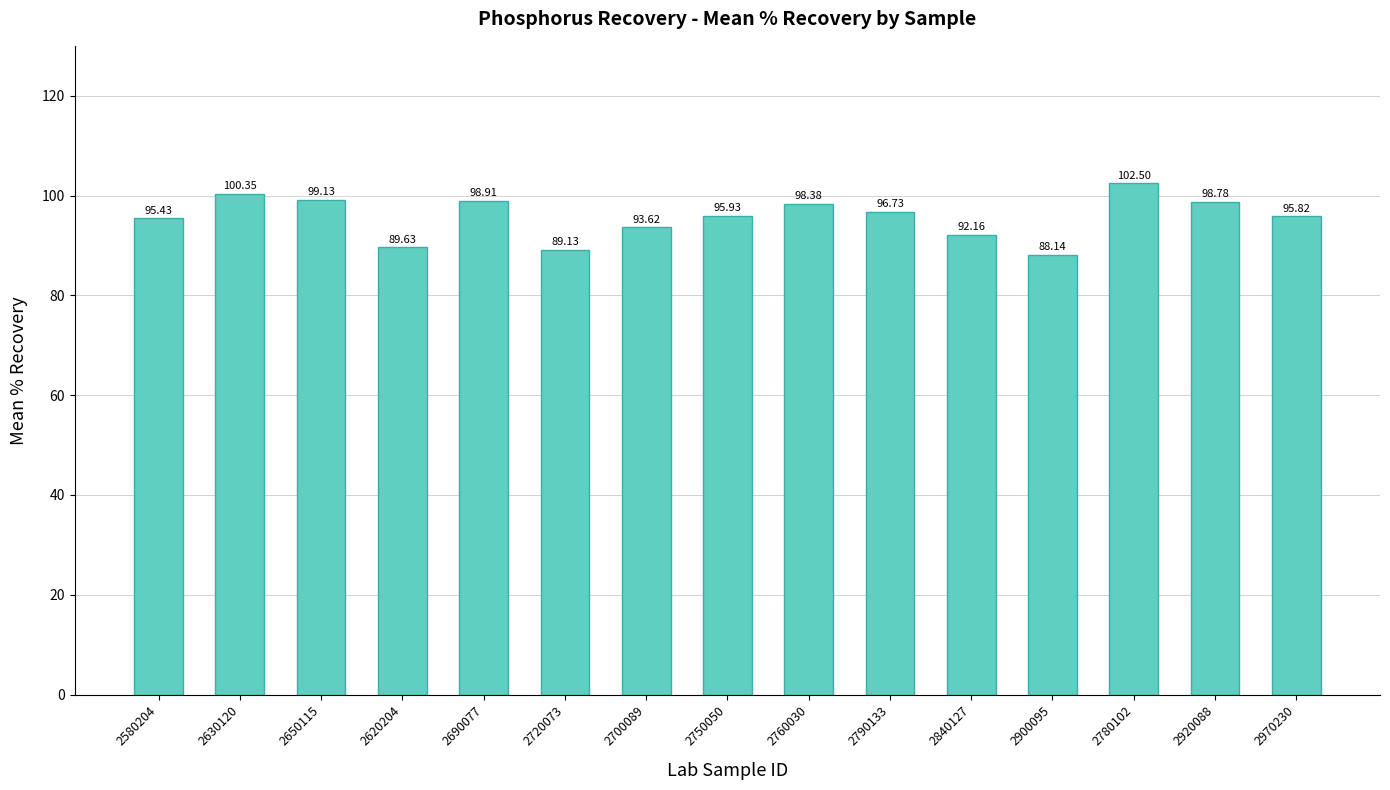

What is the change in value from 2580204 to 2620204?

-5.8